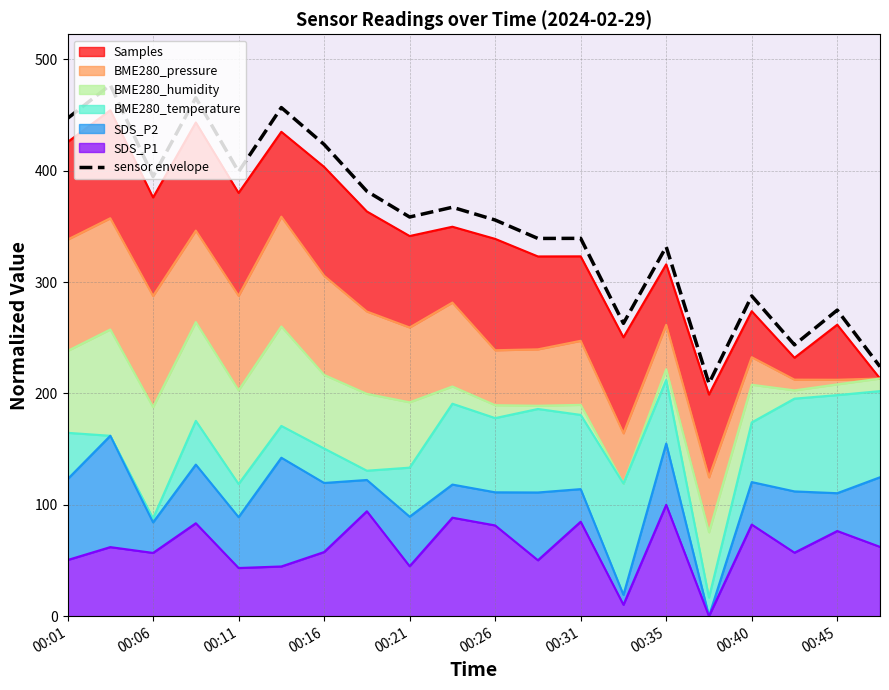

Count the number of categories in the chart.

20